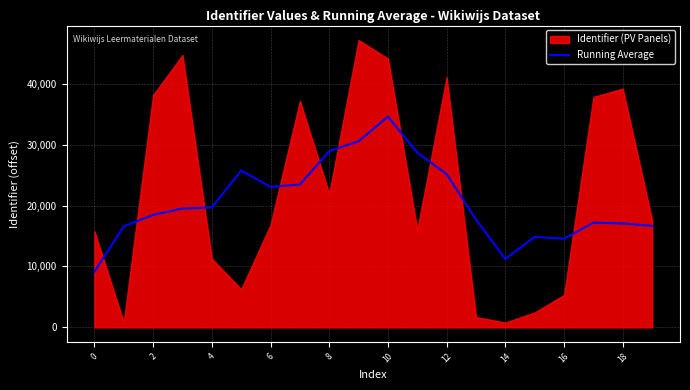

Is it true that Running Average equals 9136.3 at 0?

True